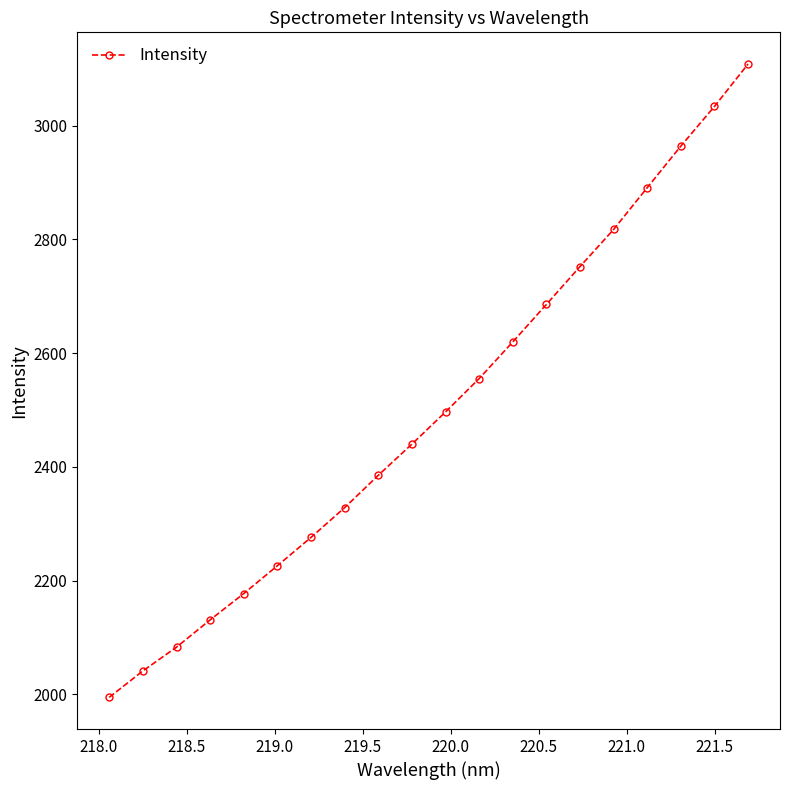

How many distinct data groups are displayed?

1